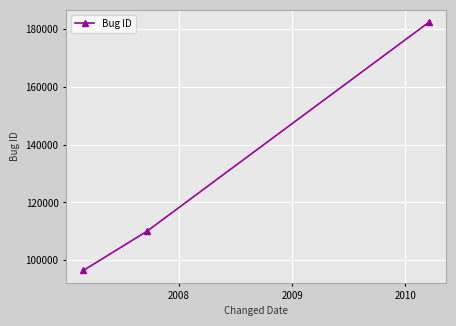

Reading left to right, transcribe all the data shown in this chart.

96522	110036	182247